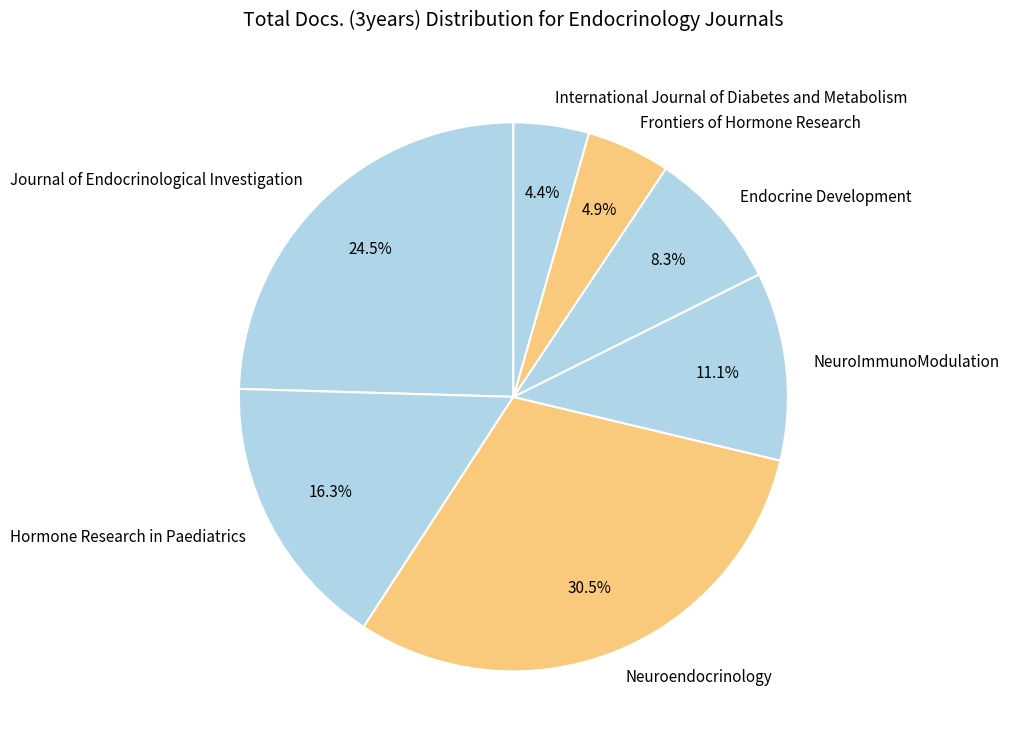

Does any single category account for the majority?

No